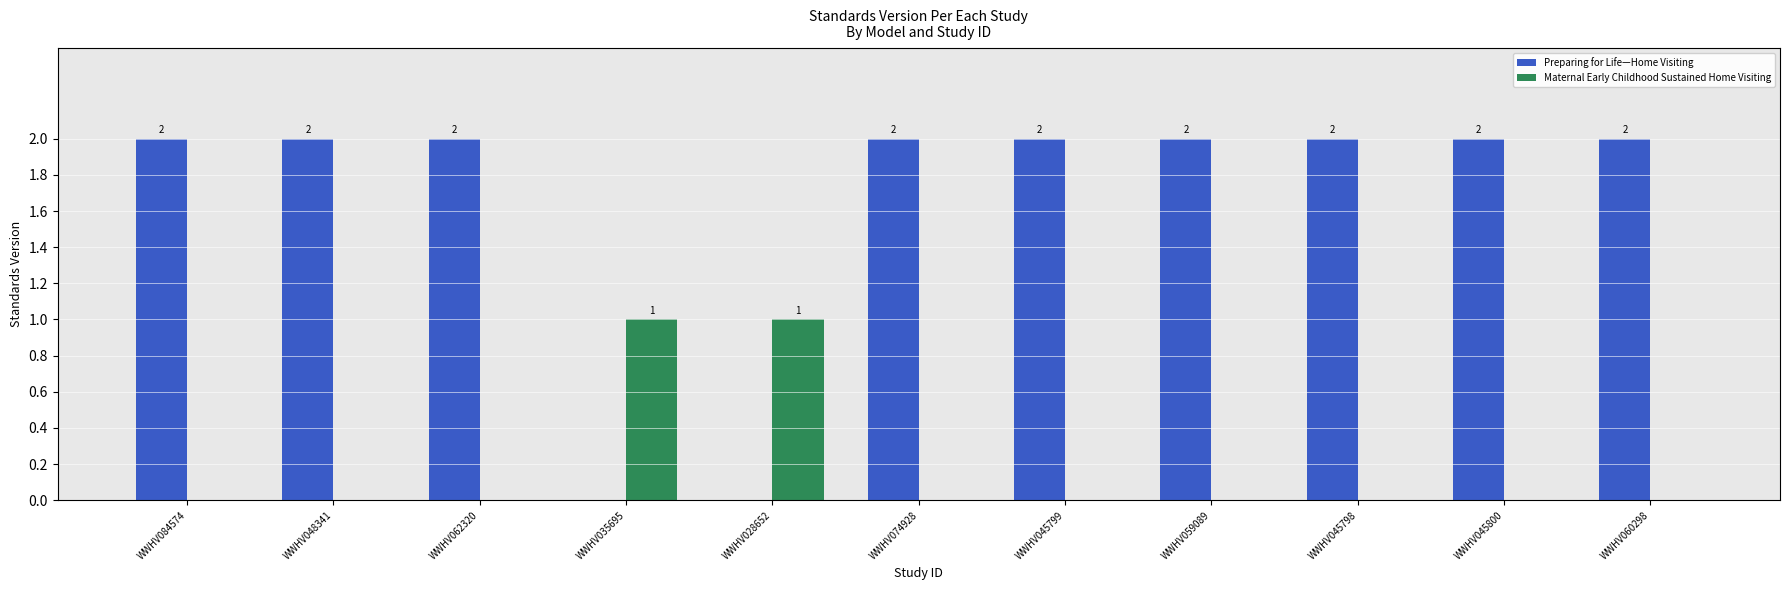

What is the sum of all Preparing for Life—Home Visiting values?

18